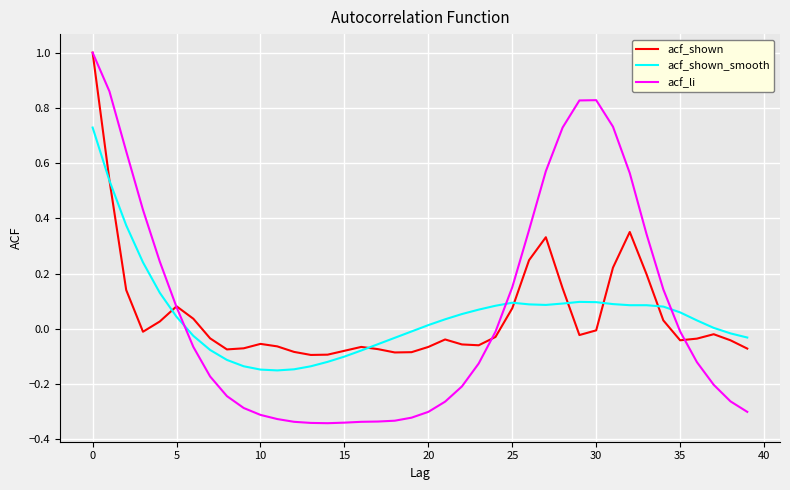

How many values in acf_li are below zero?

24